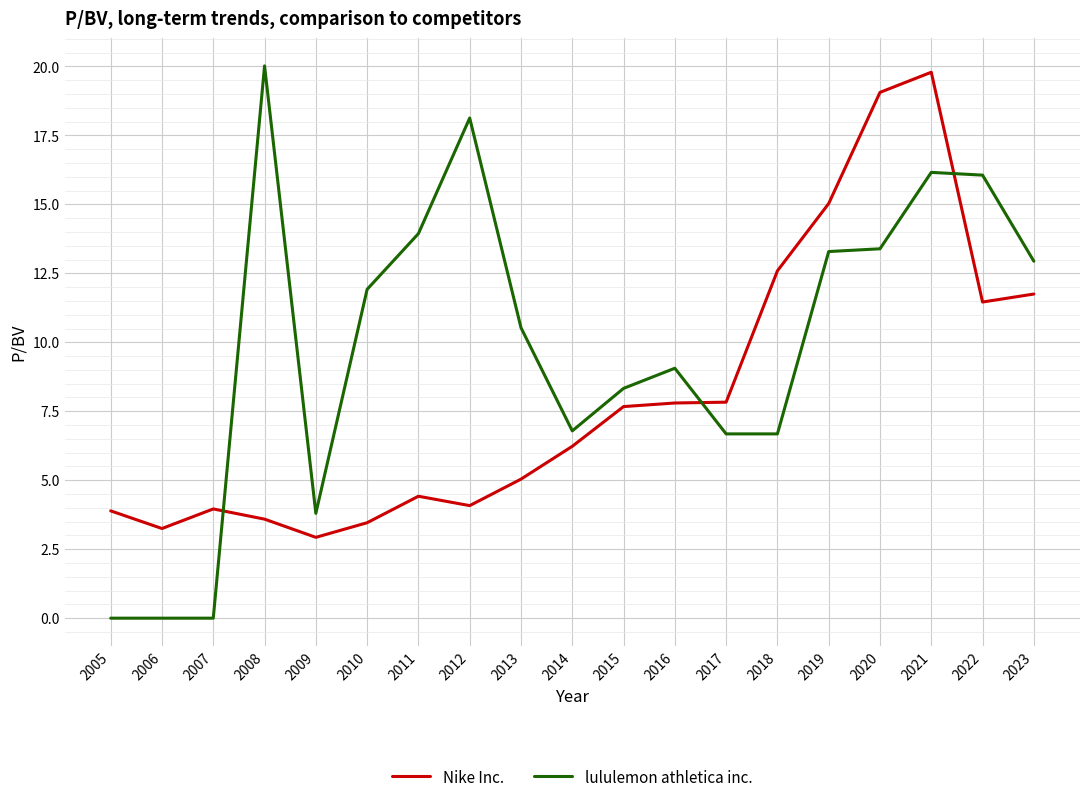

Where do lululemon athletica inc. and Nike Inc. first cross each other?

2007 and 2008